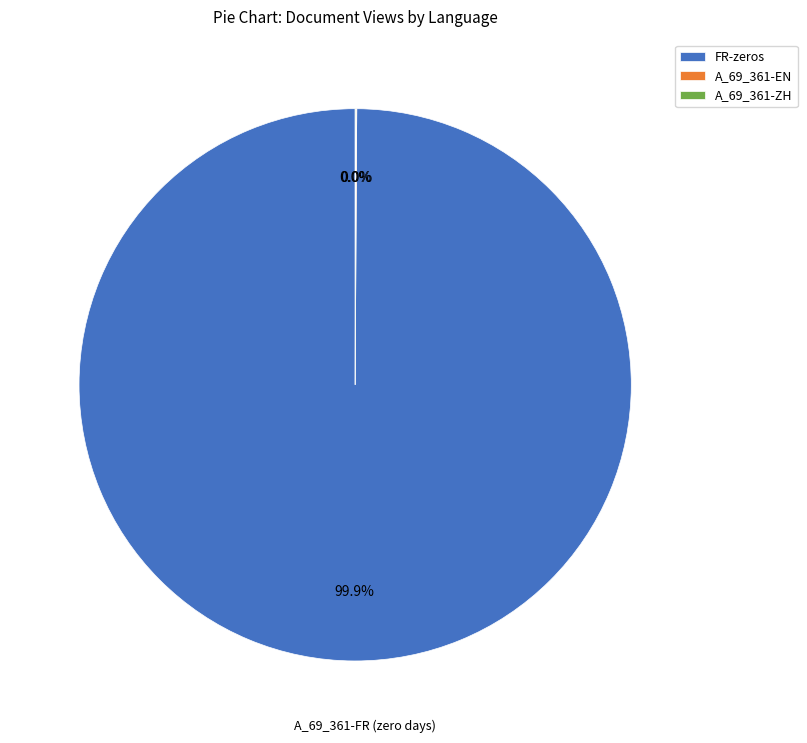

To the nearest percent, what is the difference between the largest and smallest slice percentages?

100%